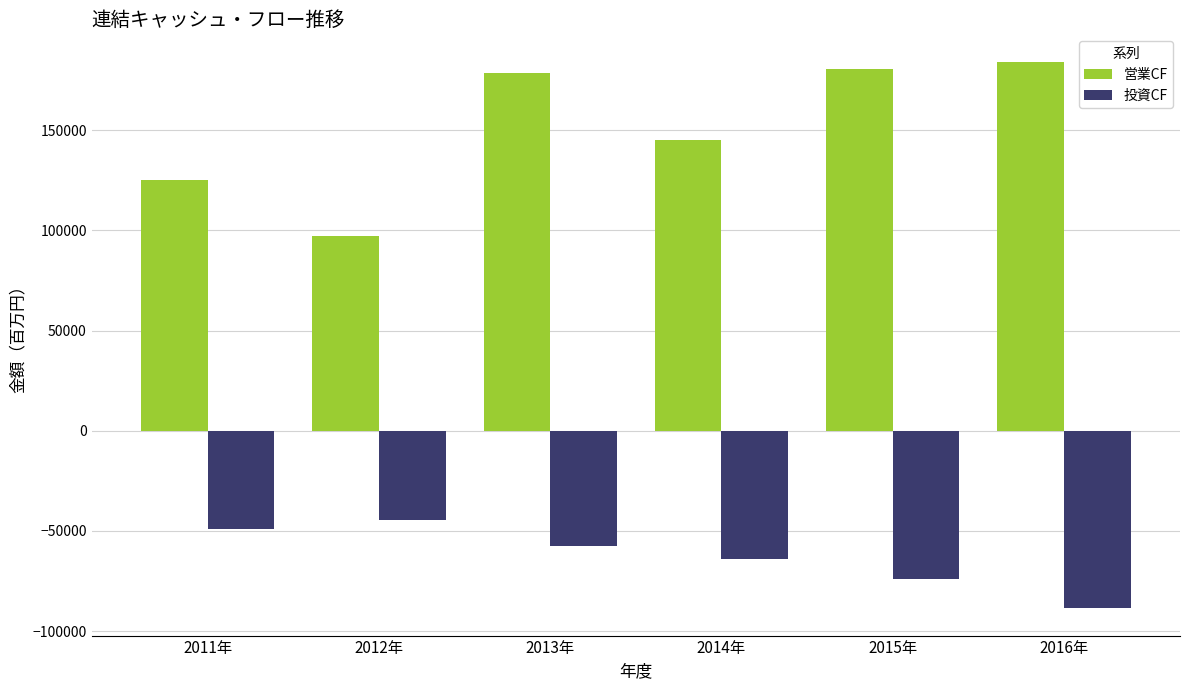

What are all the series names shown in the legend?

営業CF, 投資CF